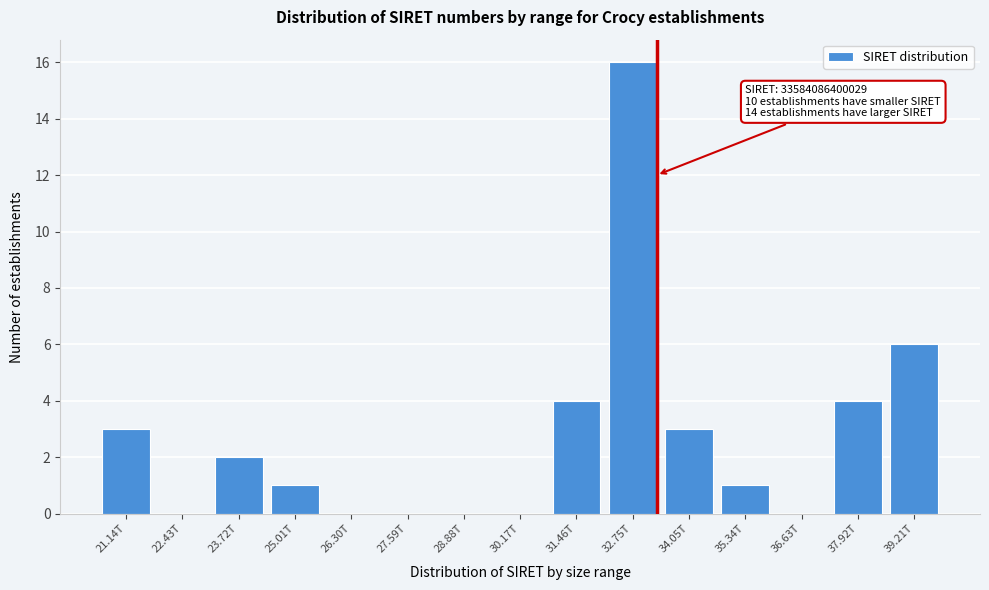

Reading left to right, extract all data points from this chart.

21.14T=3	22.43T=0	23.72T=2	25.01T=1	26.30T=0	27.59T=0	28.88T=0	30.17T=0	31.46T=4	32.75T=16	34.05T=3	35.34T=1	36.63T=0	37.92T=4	39.21T=6